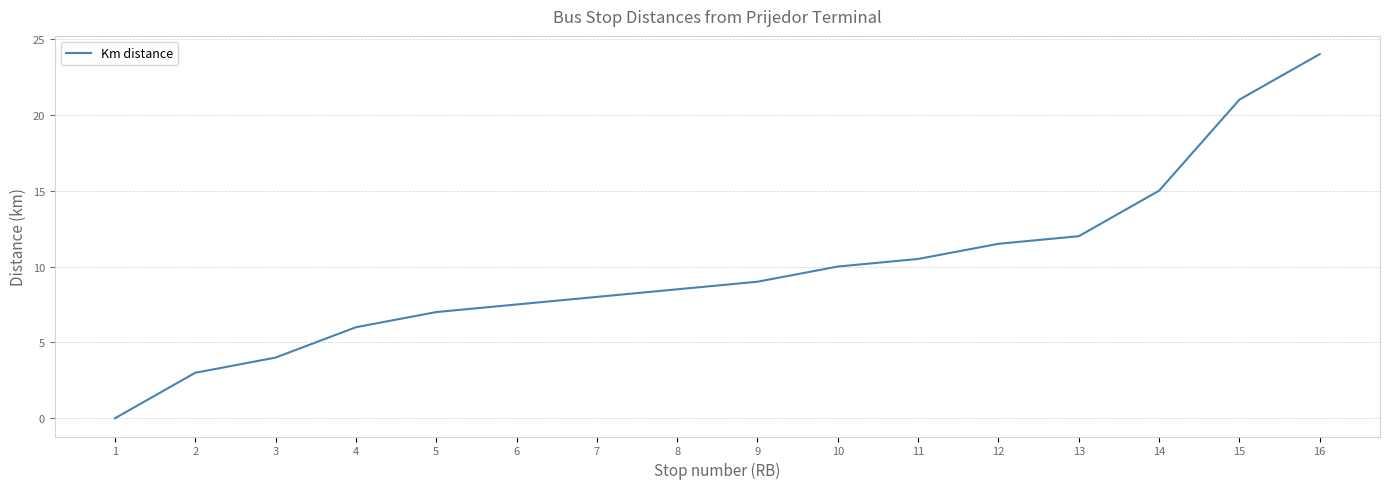

Rank the categories by value from highest to lowest.

16, 15, 14, 13, 12, 11, 10, 9, 8, 7, 6, 5, 4, 3, 2, 1